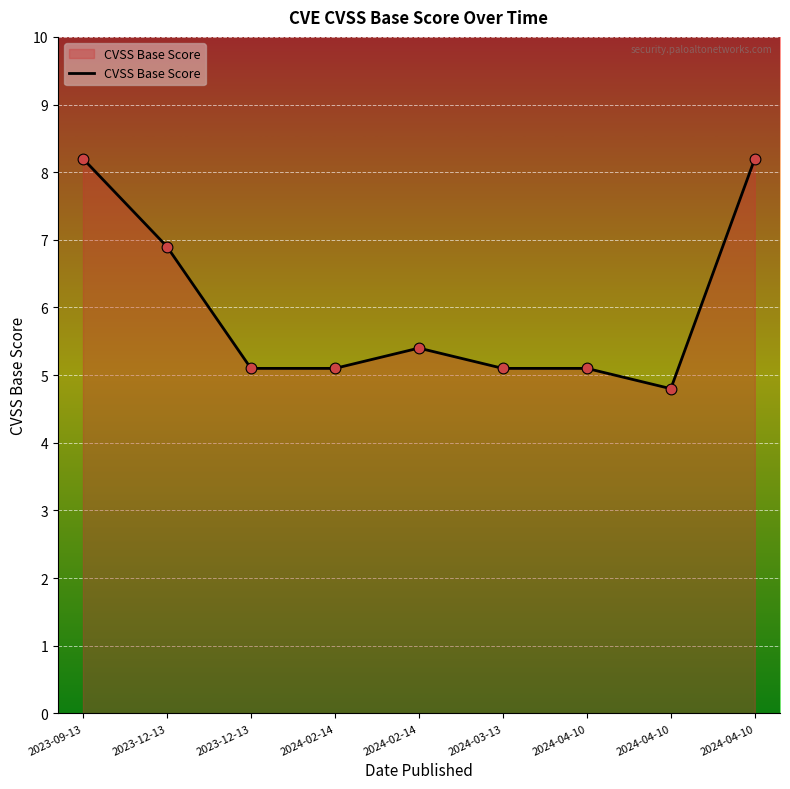

Which has a higher value, 2024-02-14 or 2023-12-13?

2023-12-13